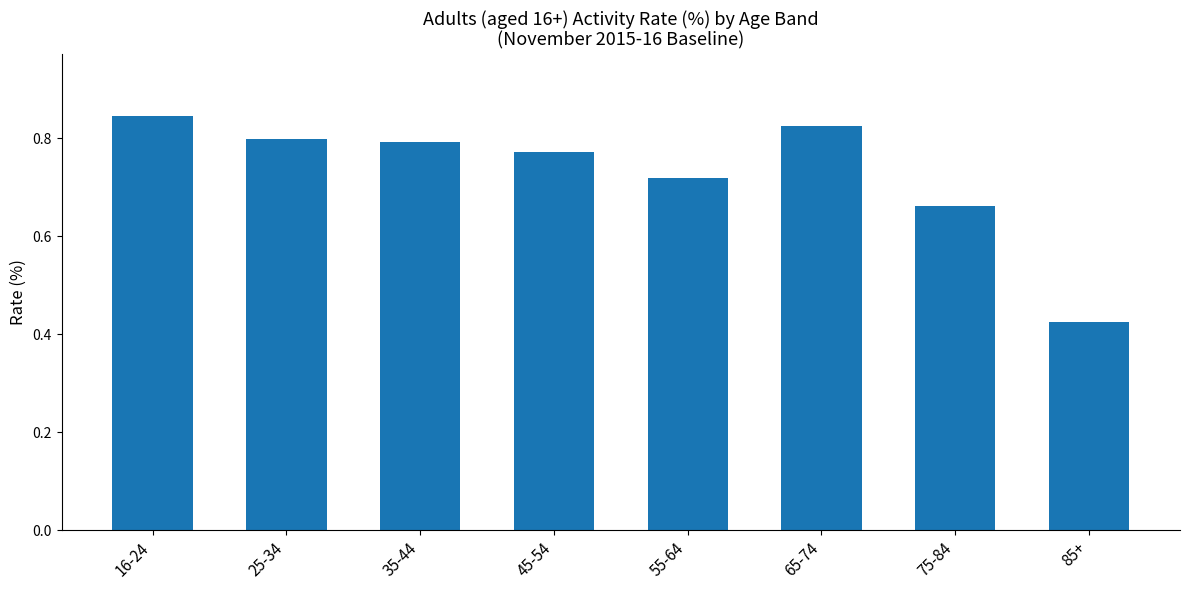

Where is the data nearest to the value 0?

85+